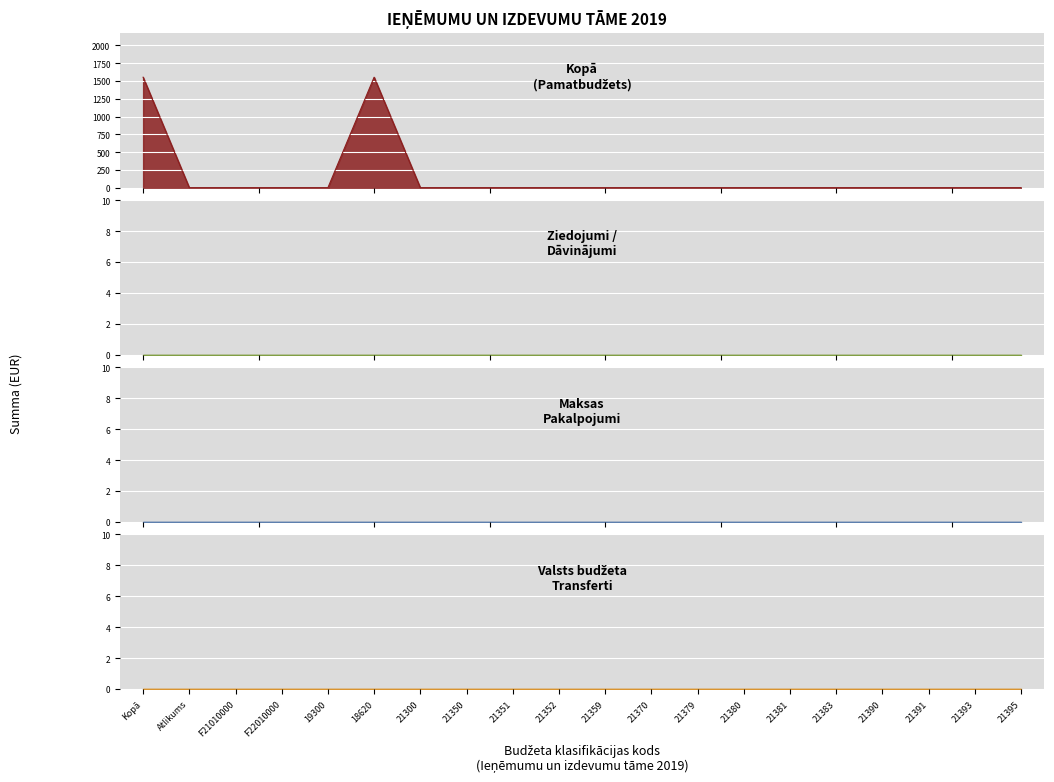

Which has a higher value, F22010000 or 18620?

18620